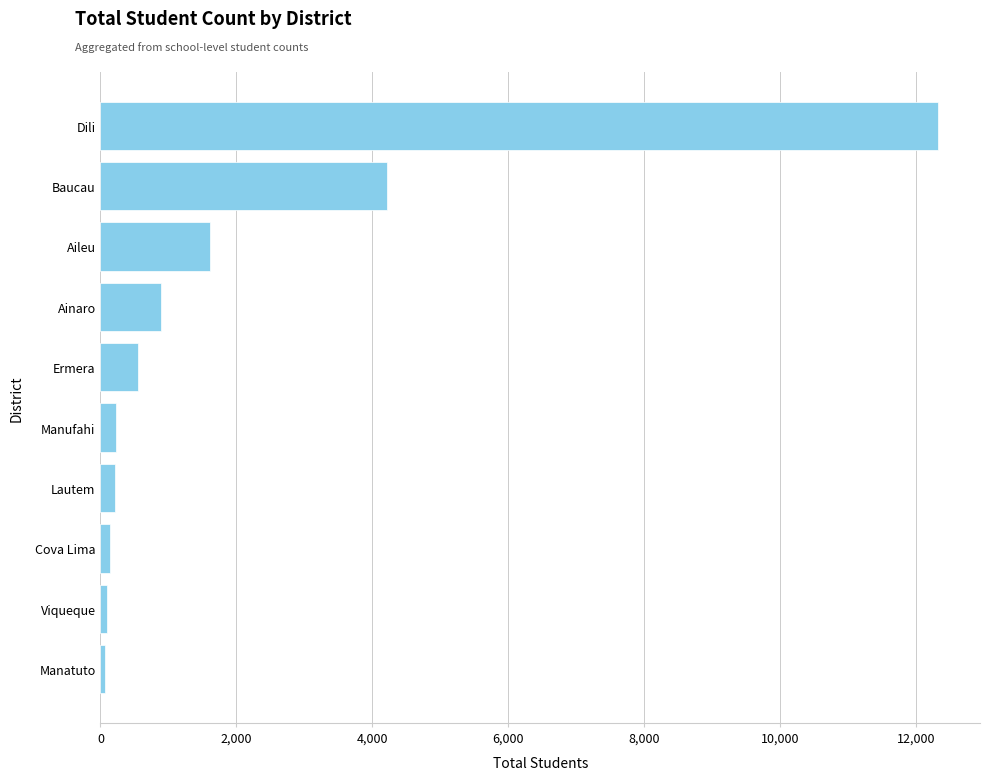

What is the sum of all values?

20323